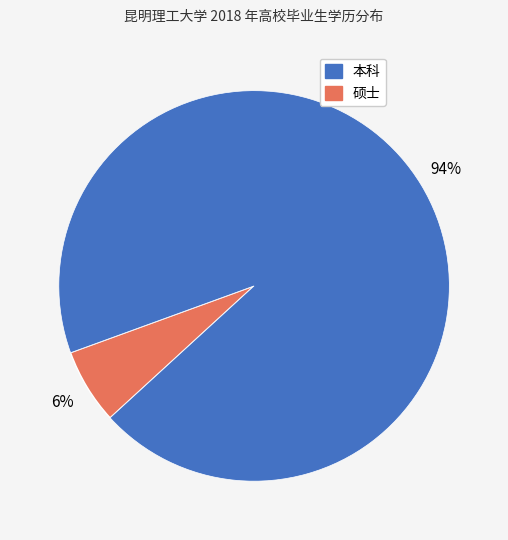

To the nearest percent, what is the average slice percentage?

50%